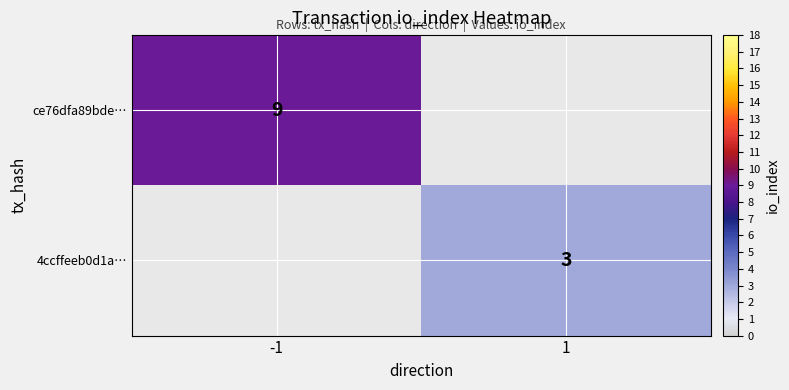

True or false: ce76dfa89bde… has a value of 5 at -1.

False